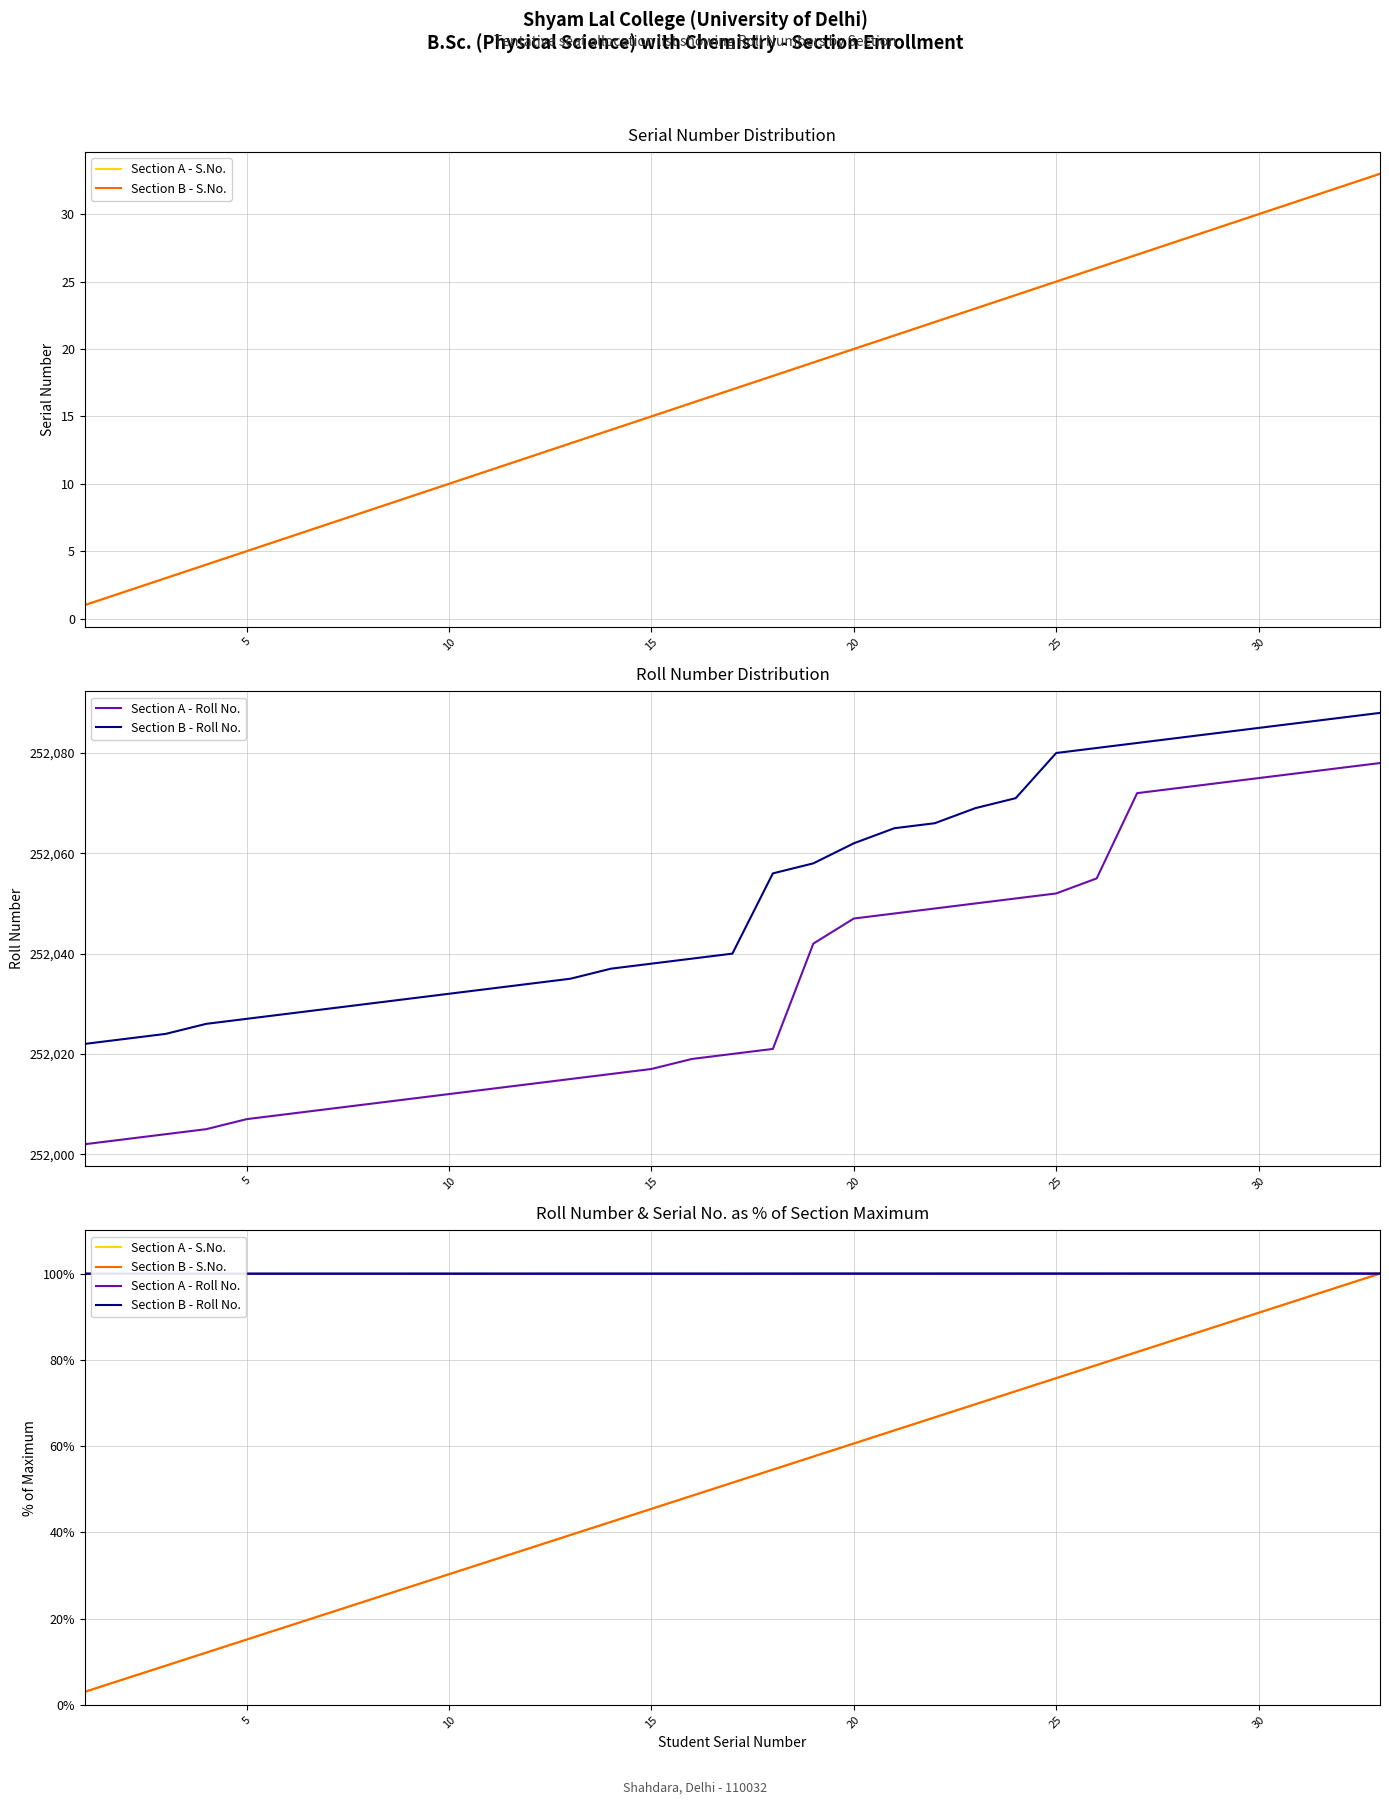

True or false: Section A - S.No. and Section A - Roll No. intersect in this chart.

False